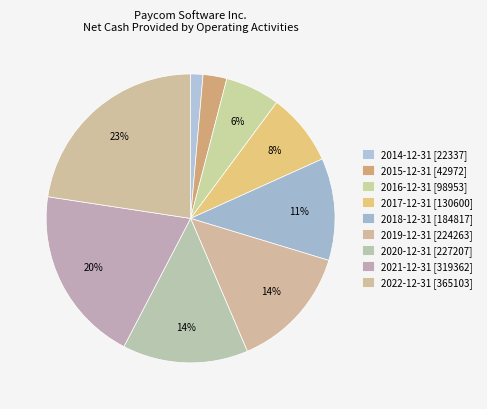

Is there any slice that represents more than half of the pie?

No